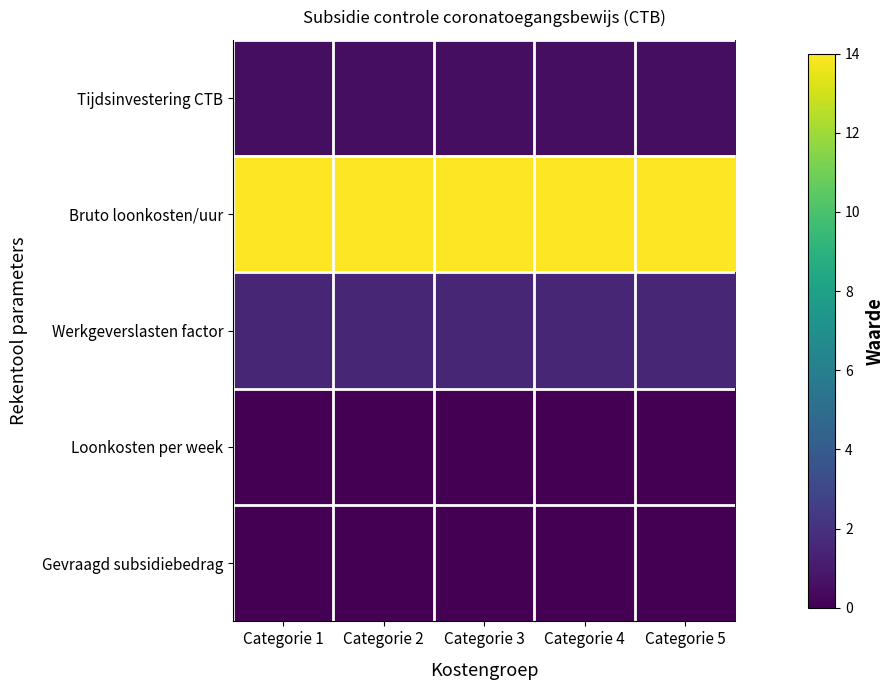

List the series in order of their peak value, highest first.

Bruto loonkosten/uur, Werkgeverslasten factor, Tijdsinvestering CTB, Loonkosten per week, Gevraagd subsidiebedrag